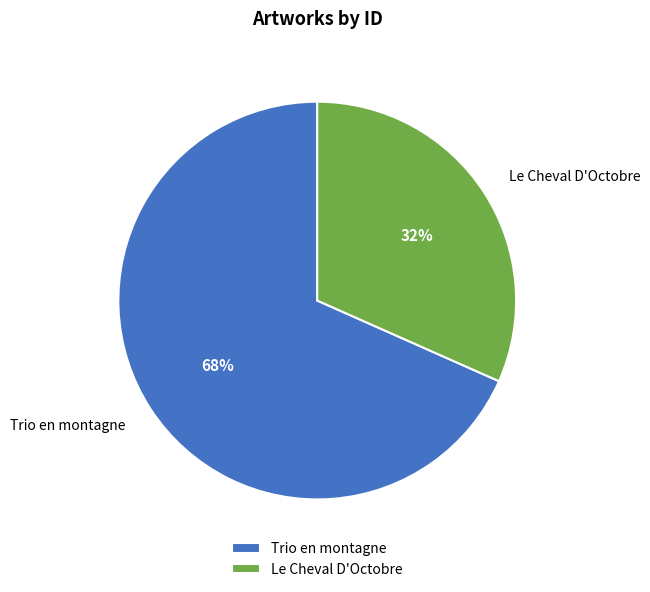

Which category has the biggest portion of the pie?

Trio en montagne